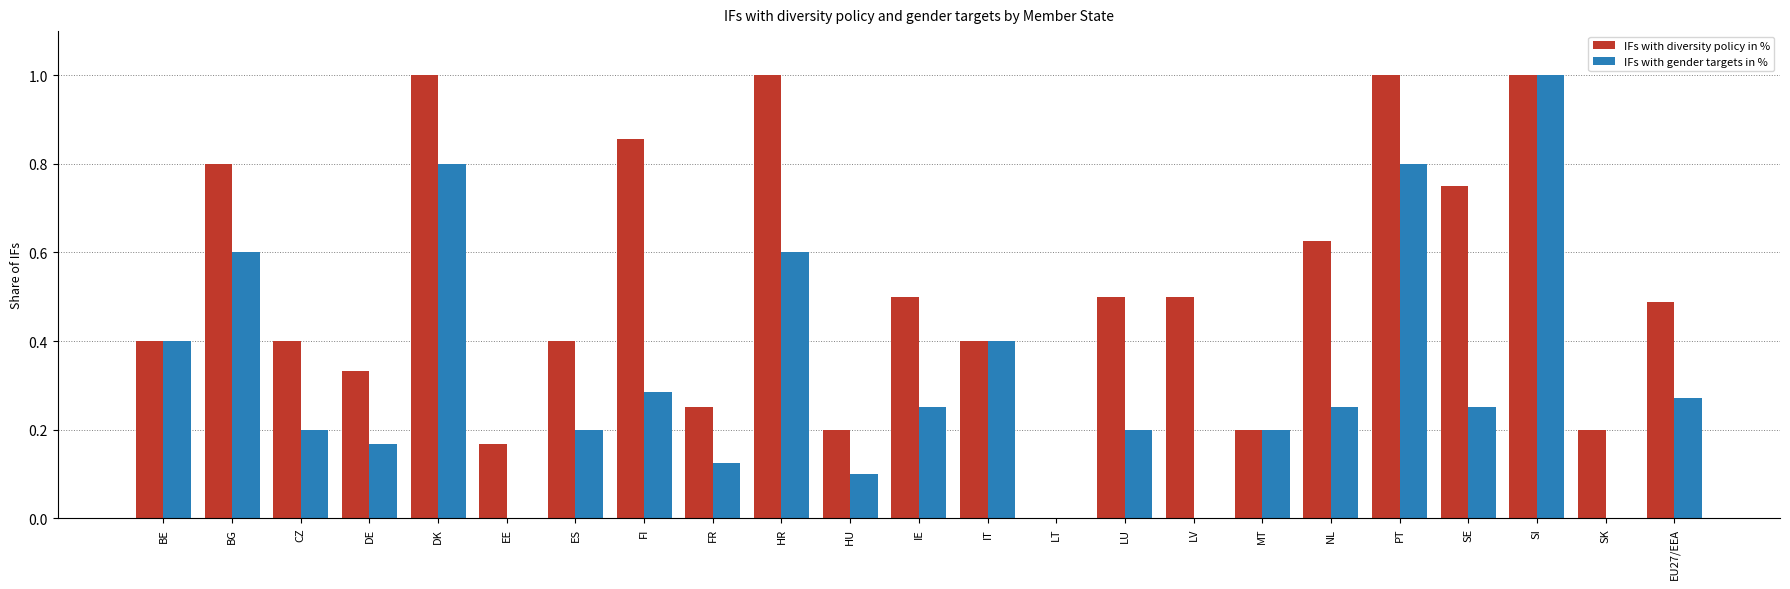

The IFs with gender targets in % series shows 0.2 at SE. True or false?

True